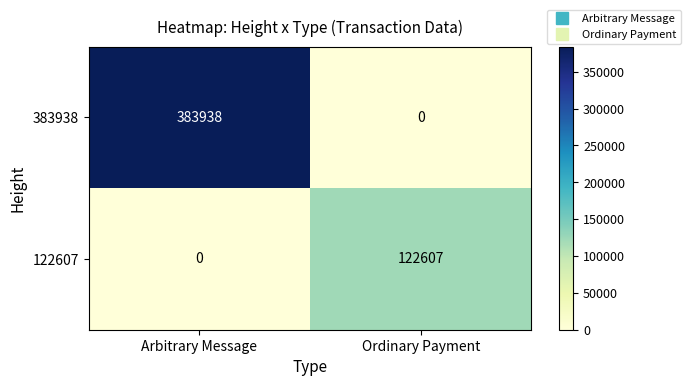

Reading left to right, extract all data points from this chart.

383938: 383938	0
122607: 0	122607